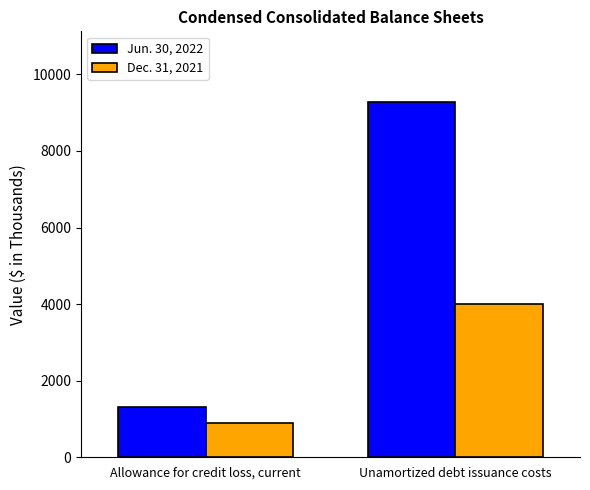

What value does the Jun. 30, 2022 series have at Allowance for credit loss, current, to the nearest 100?

1300